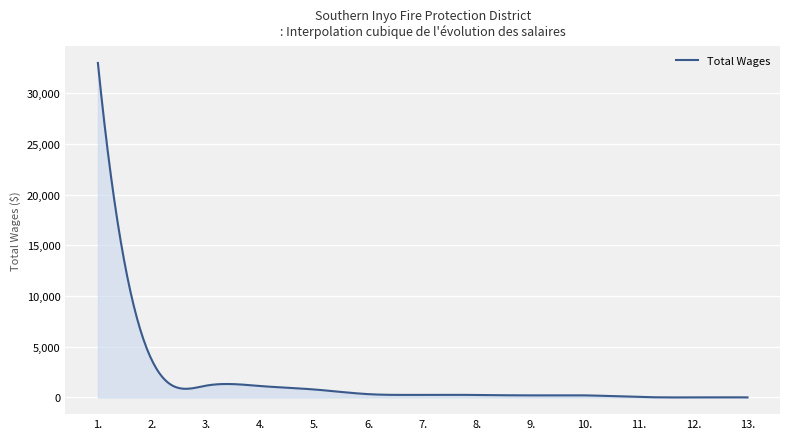

True or false: the data has more than 0 interior local peaks.

True